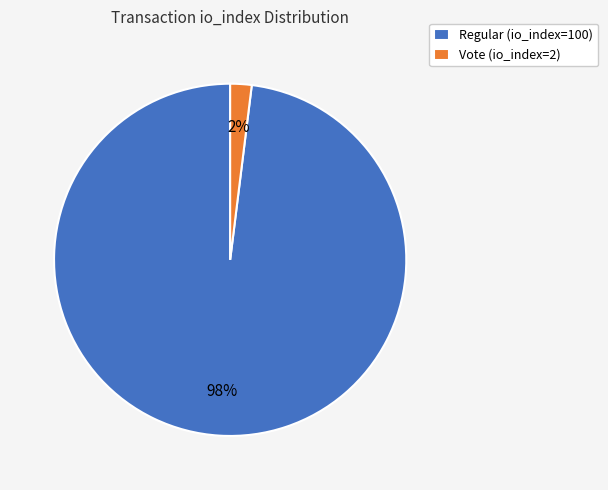

Which slice represents more than half of the pie?

Regular (io_index=100)